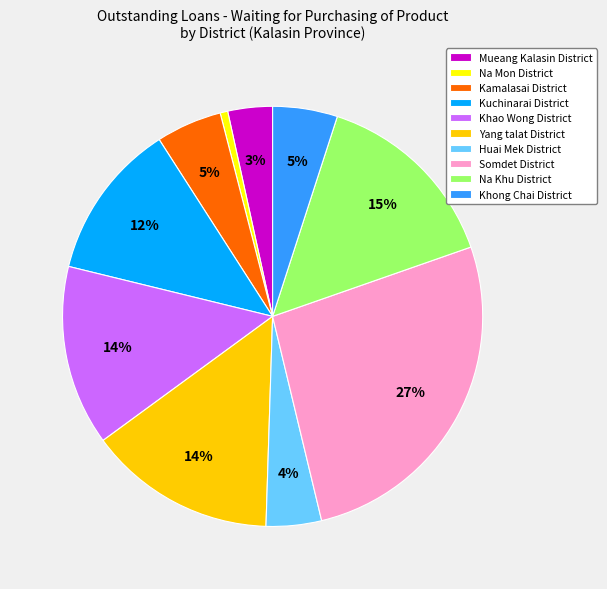

Is there any slice that represents more than half of the pie?

No